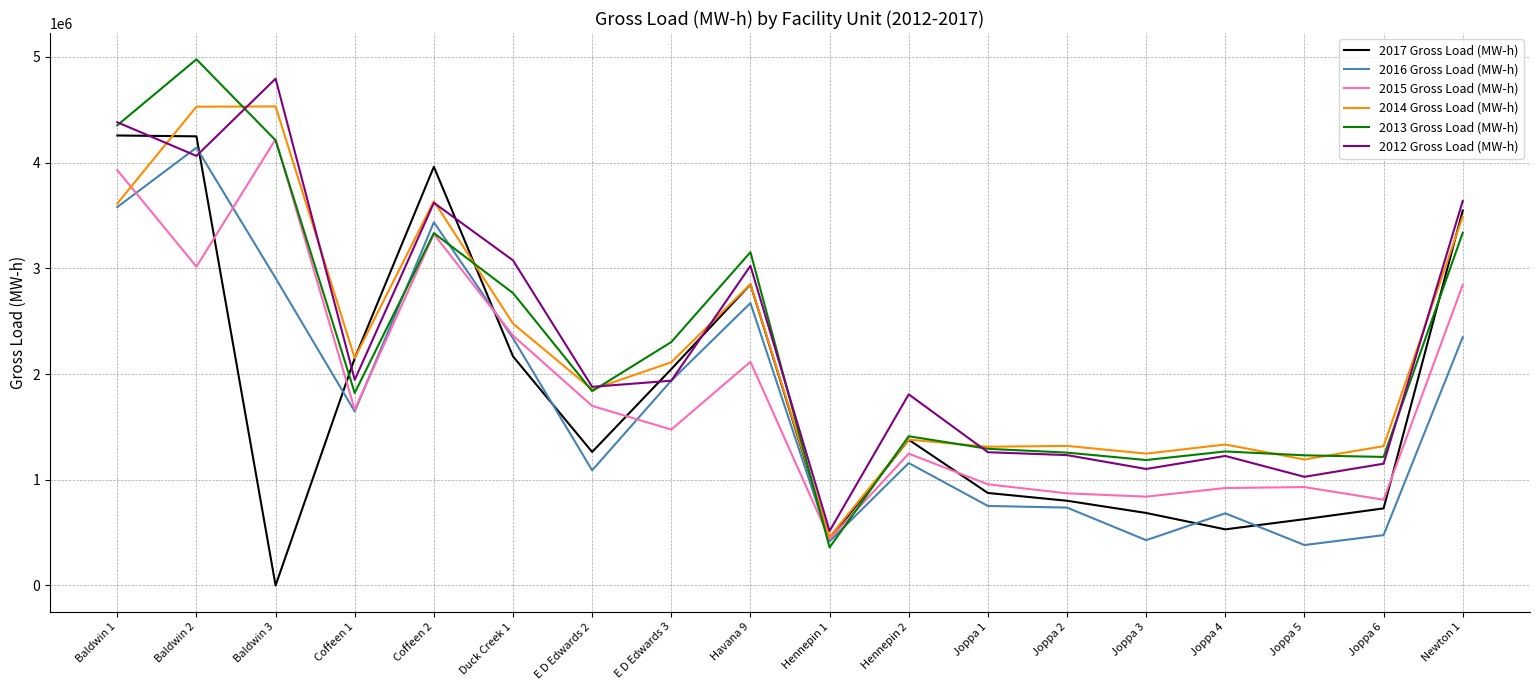

What is the sum of all 2014 Gross Load (MW-h) values?

40806386.5